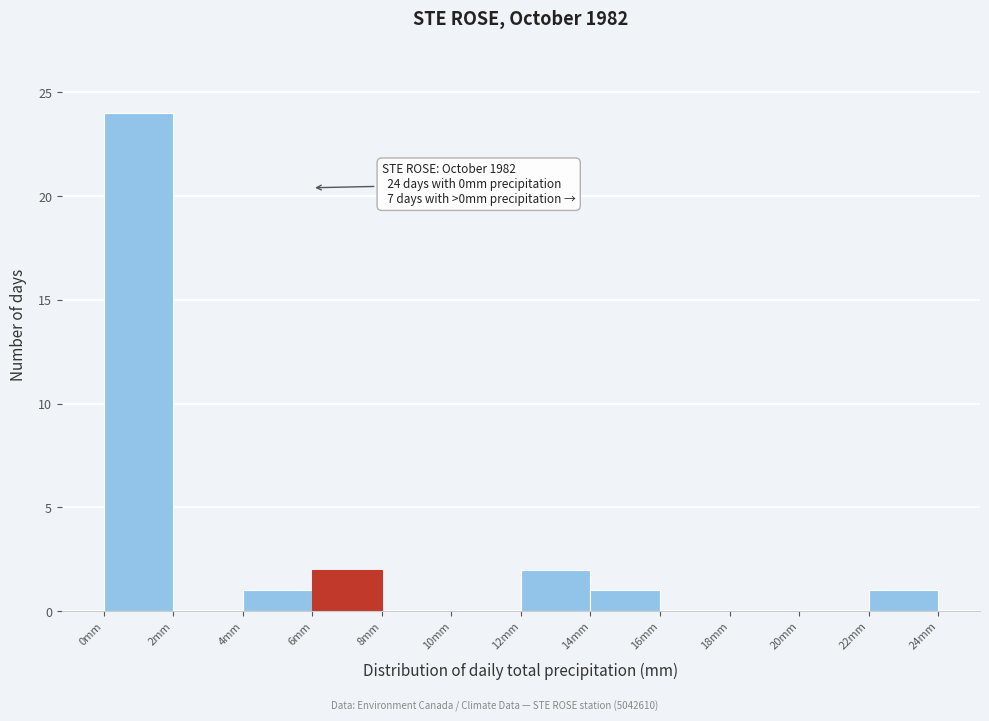

Over which range of the x-axis is the bar tallest?

0 to 2